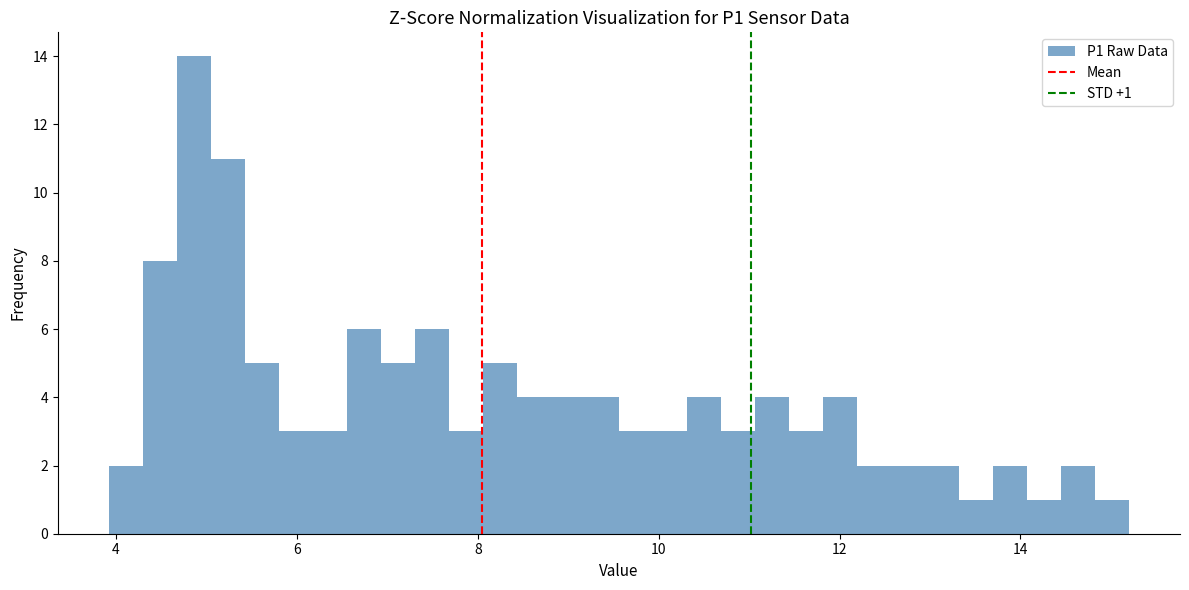

Around what value on the x-axis is the tallest bar? Give the approximate position of its centre, as read against the axis.

4.8